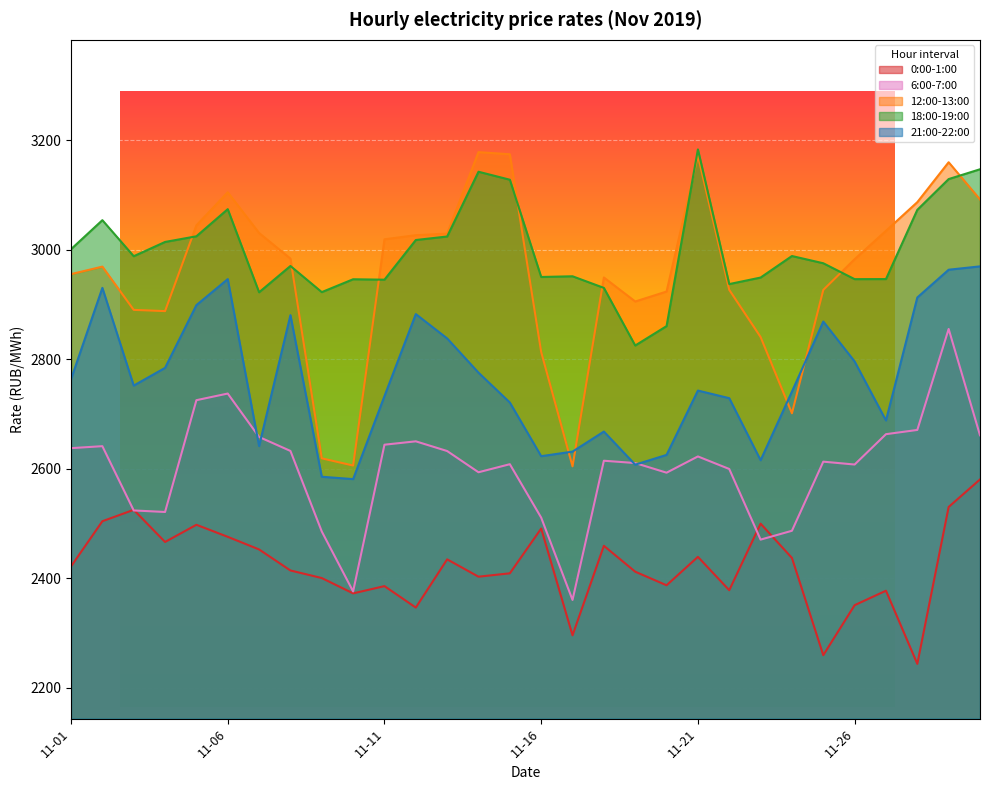

Which series has the widest spread of values?

12:00-13:00